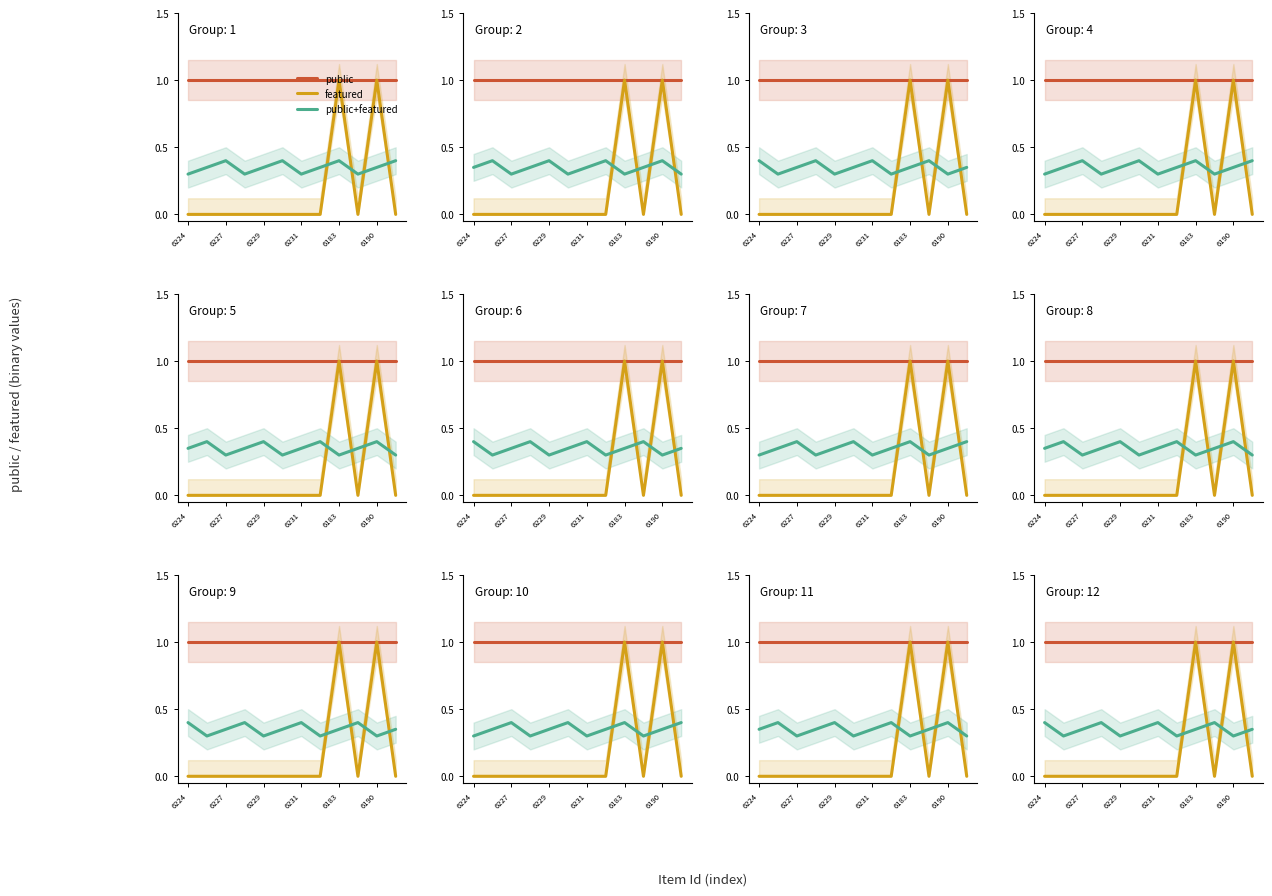

Rank the series by their average value, from highest to lowest.

public, public+featured, featured